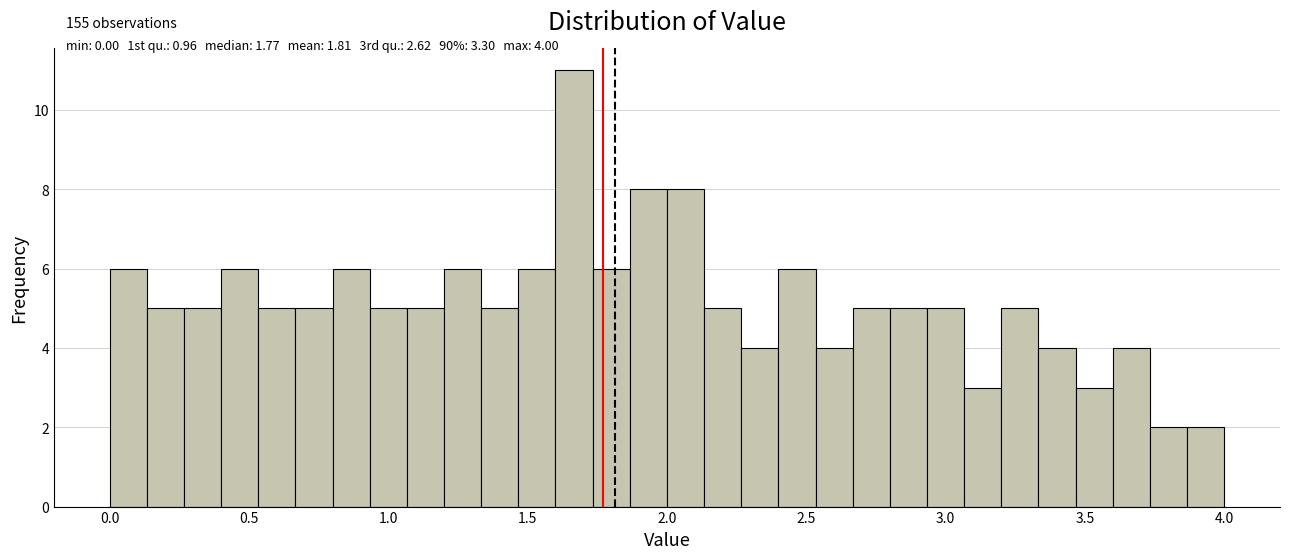

Read against the x-axis, roughly where is the centre of the tallest bar?

1.65